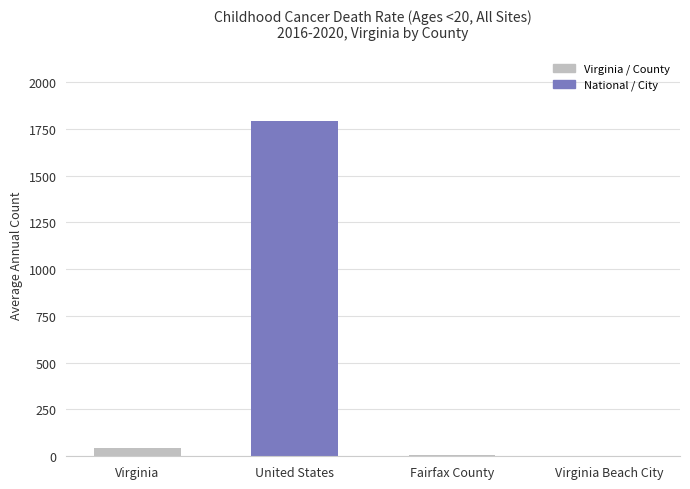

Between United States and Virginia Beach City, which is larger?

United States